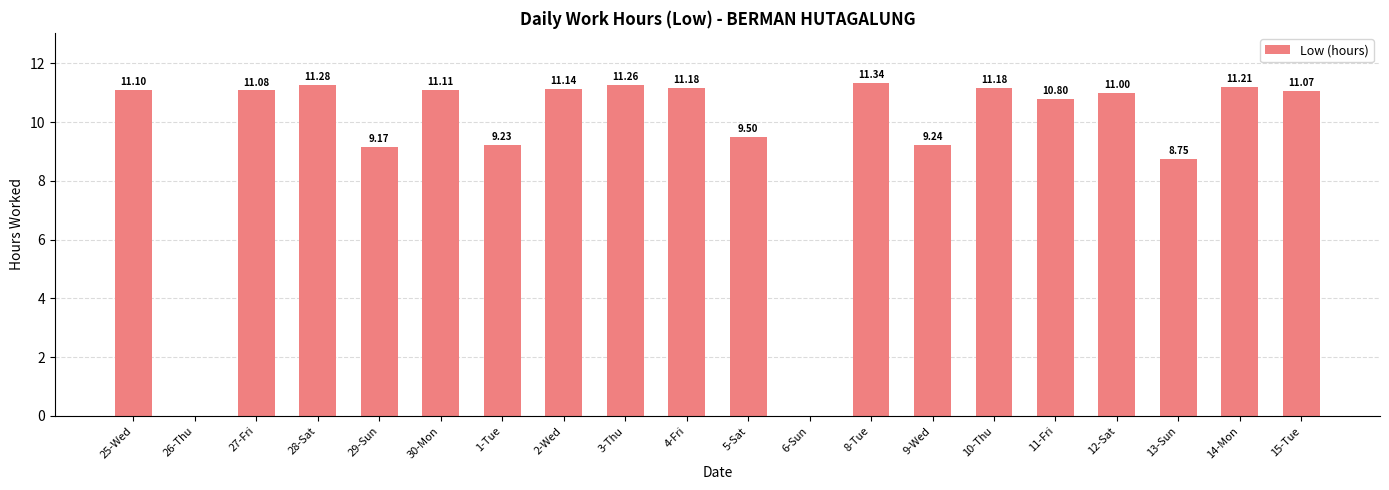

What is the sum of all values?

190.6